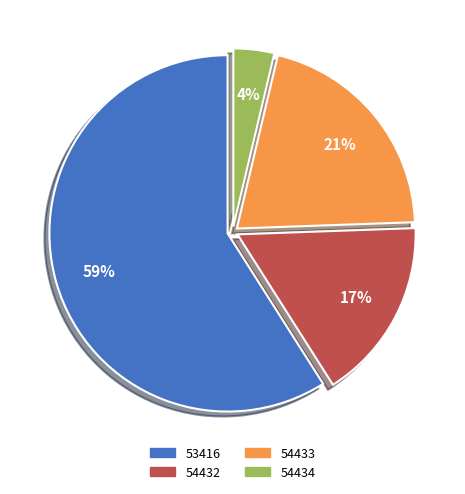

To the nearest percent, what is the average slice percentage?

25%